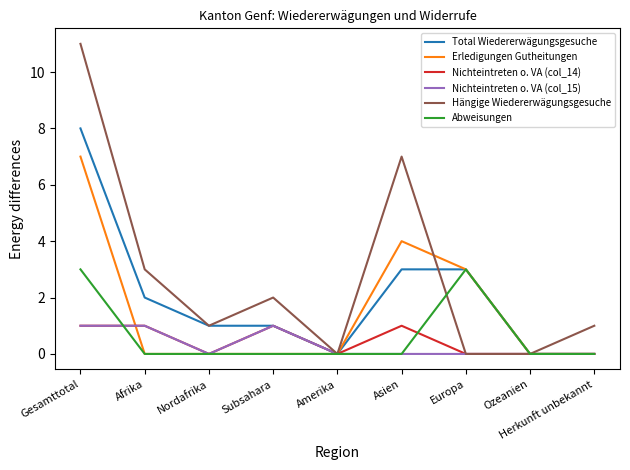

At which category is the sum across all series the highest?

Gesamttotal